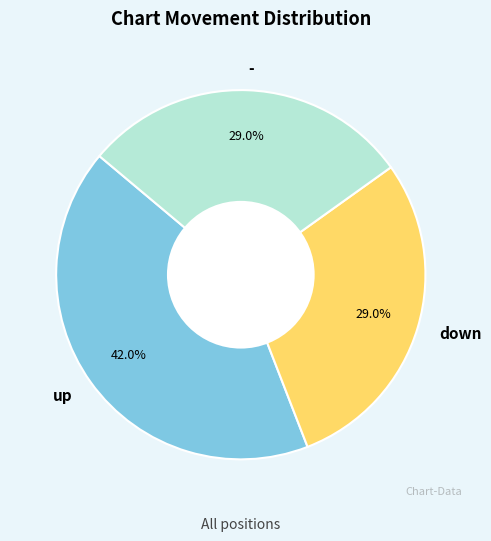

What percentage is the down slice, to the nearest percent?

29%